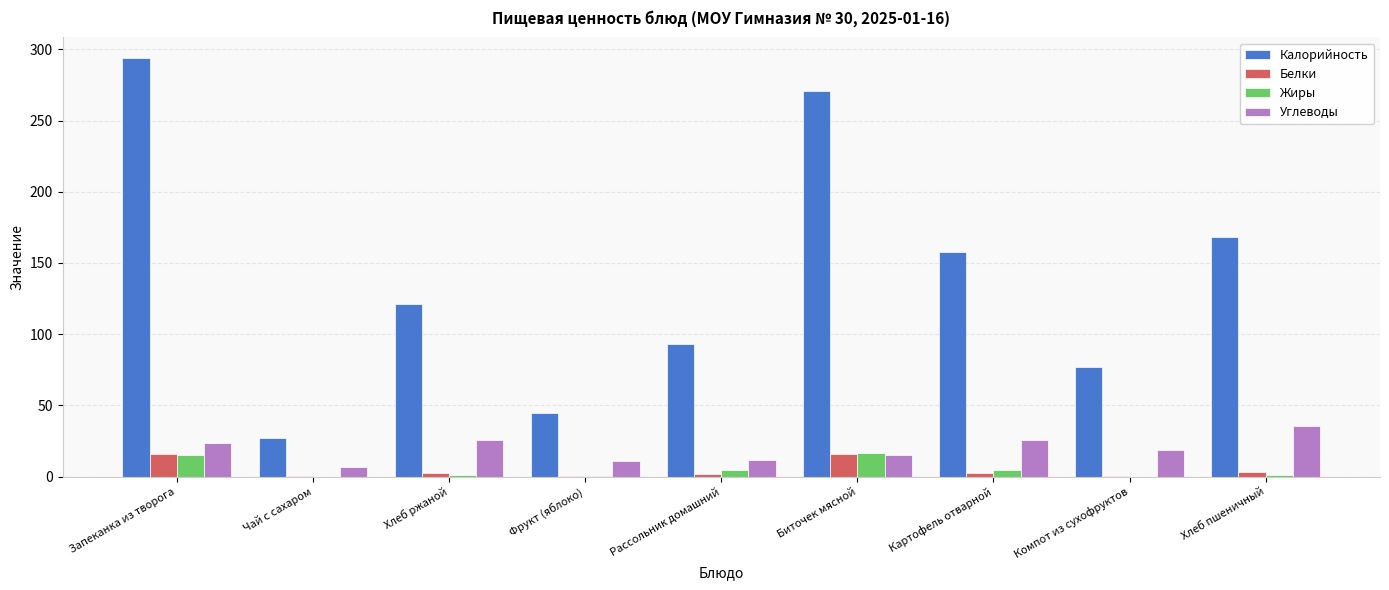

Which series changed the most between Хлеб ржаной and Рассольник домашний?

Калорийность